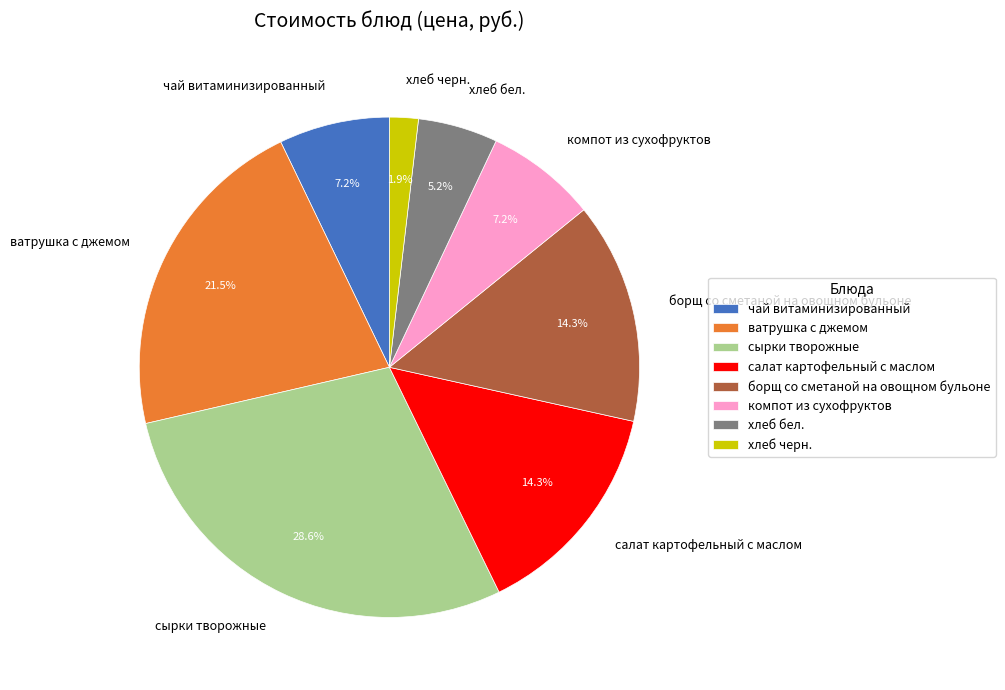

How many segments does this pie chart have?

8